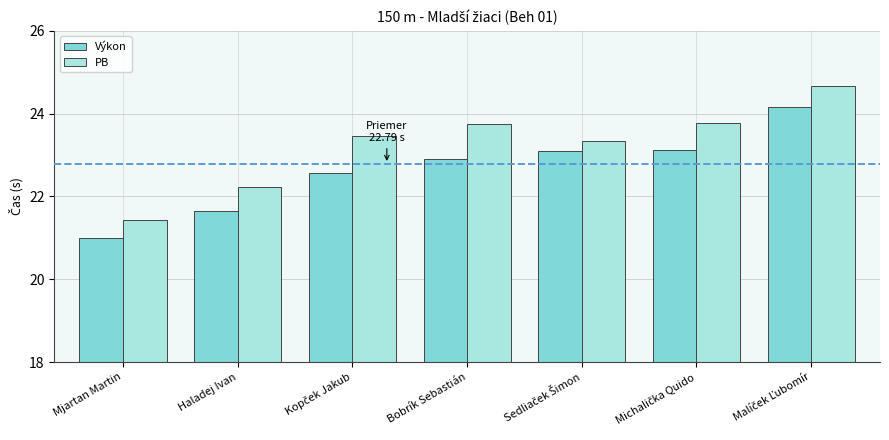

What is the spread (max minus min) of values at Haladej Ivan?

0.6